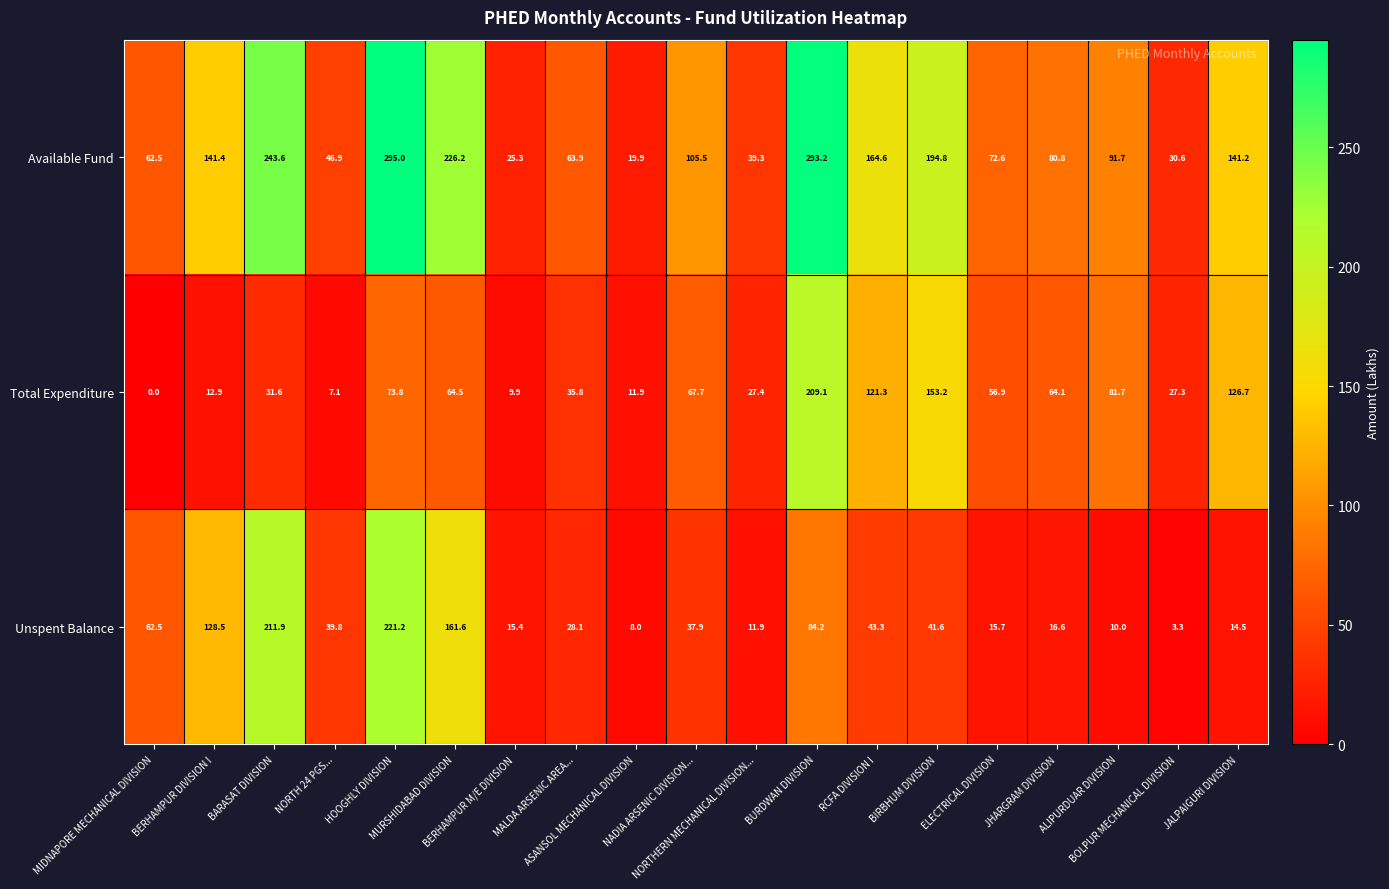

Which series has the widest spread of values?

Available Fund